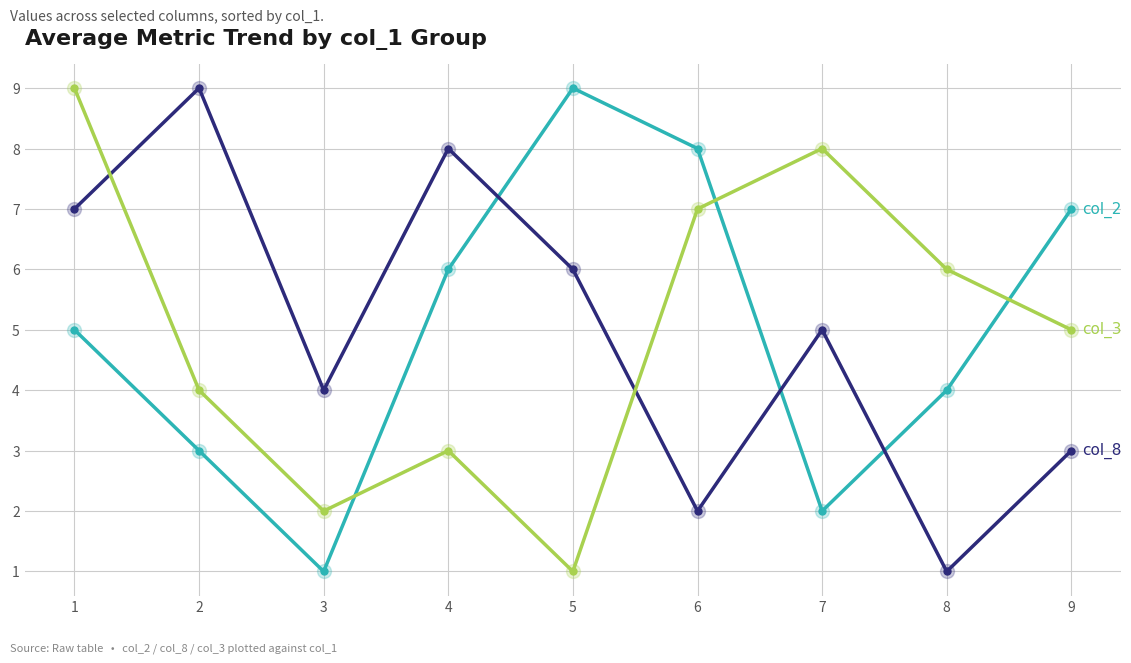

What is the maximum value shown in the chart?

9